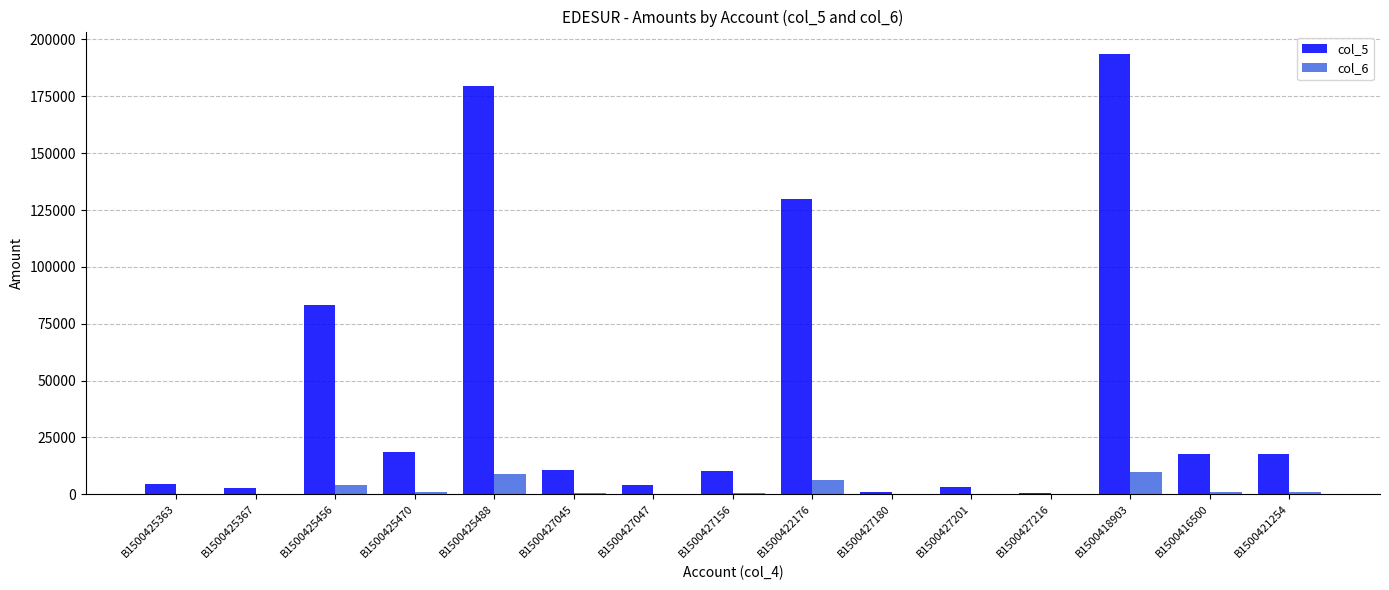

Where does the col_5 series first go above 10872?

B1500425456